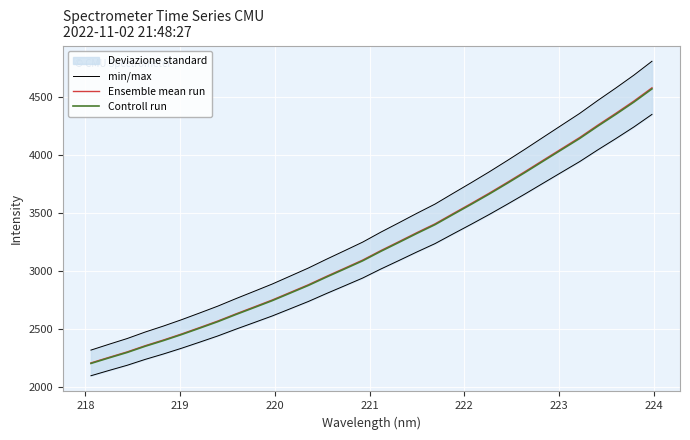

What is the highest value of the Controll run series?

4570.6